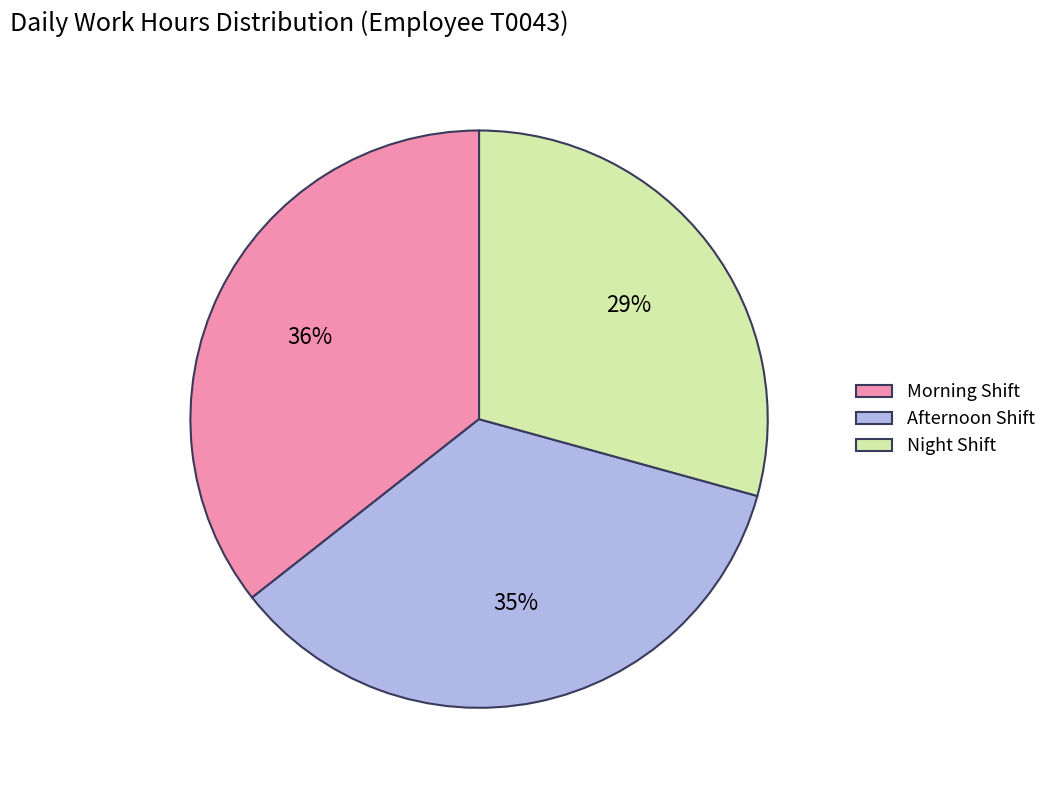

Approximately how many times larger is the value at Morning Shift compared to Afternoon Shift?

1.0